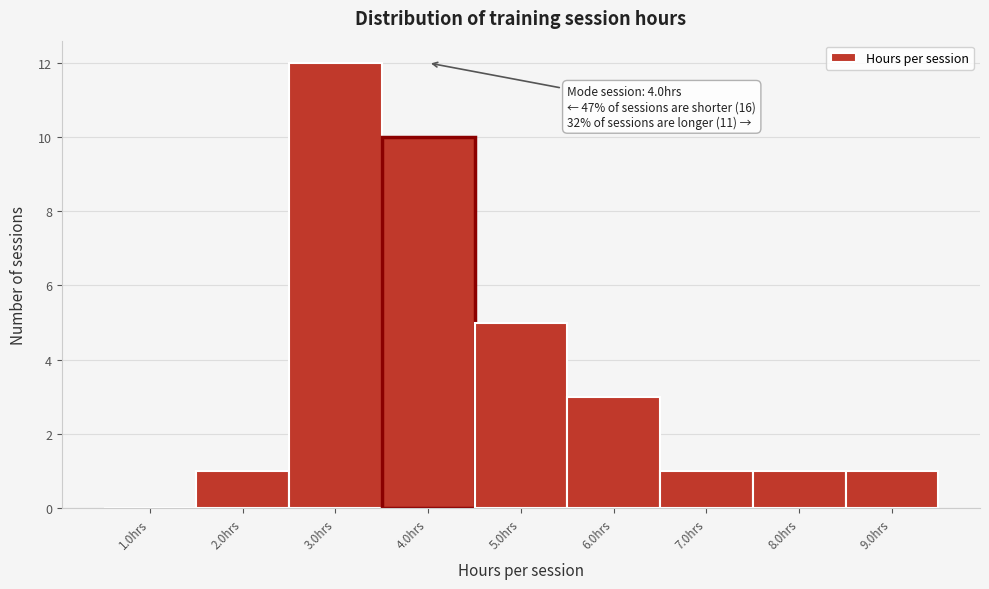

Over which range of the x-axis is the bar tallest?

2.5 to 3.5